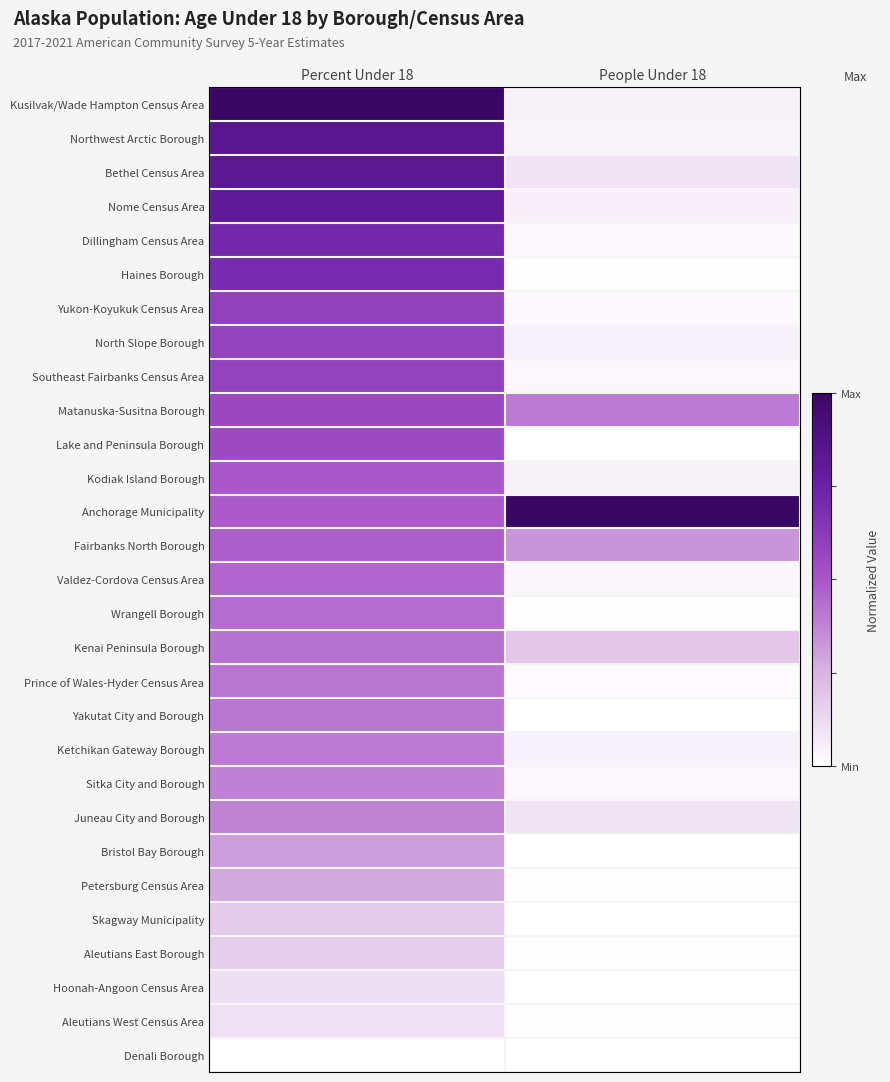

What is the total value across all series at Percent Under 18?

13.6